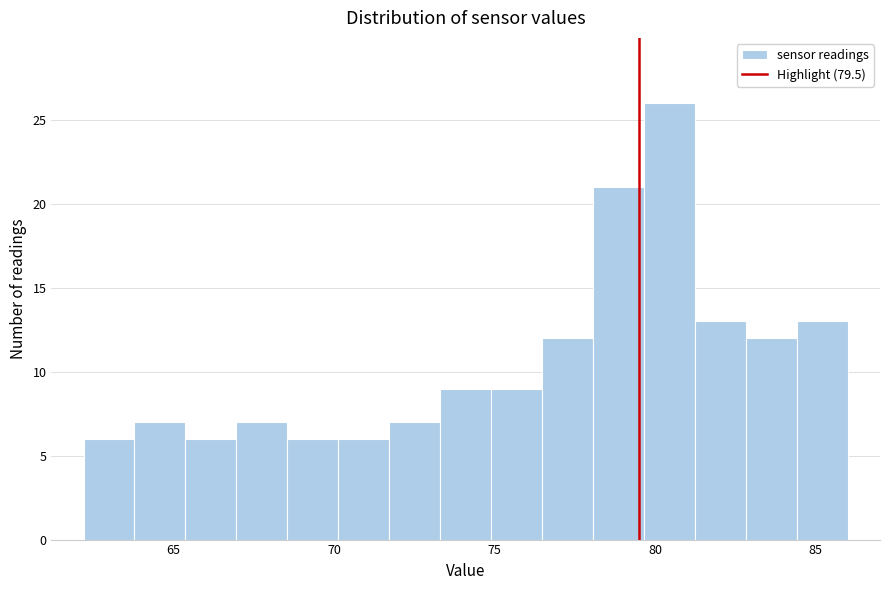

Around what value on the x-axis is the tallest bar? Give the approximate position of its centre, as read against the axis.

80.5